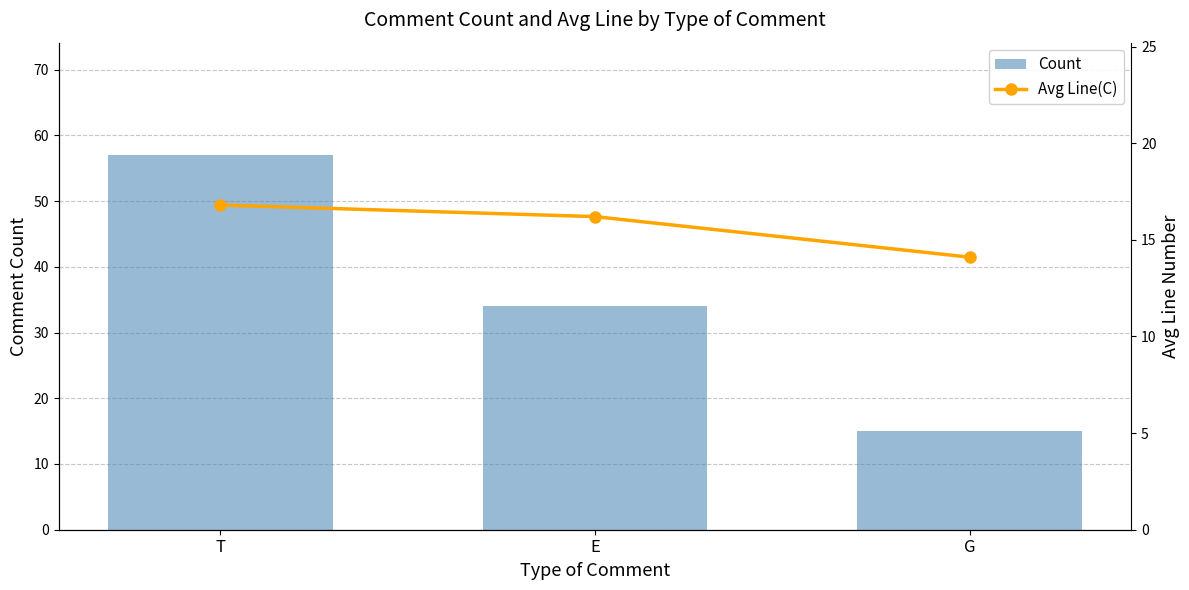

How many series are shown in this chart?

2